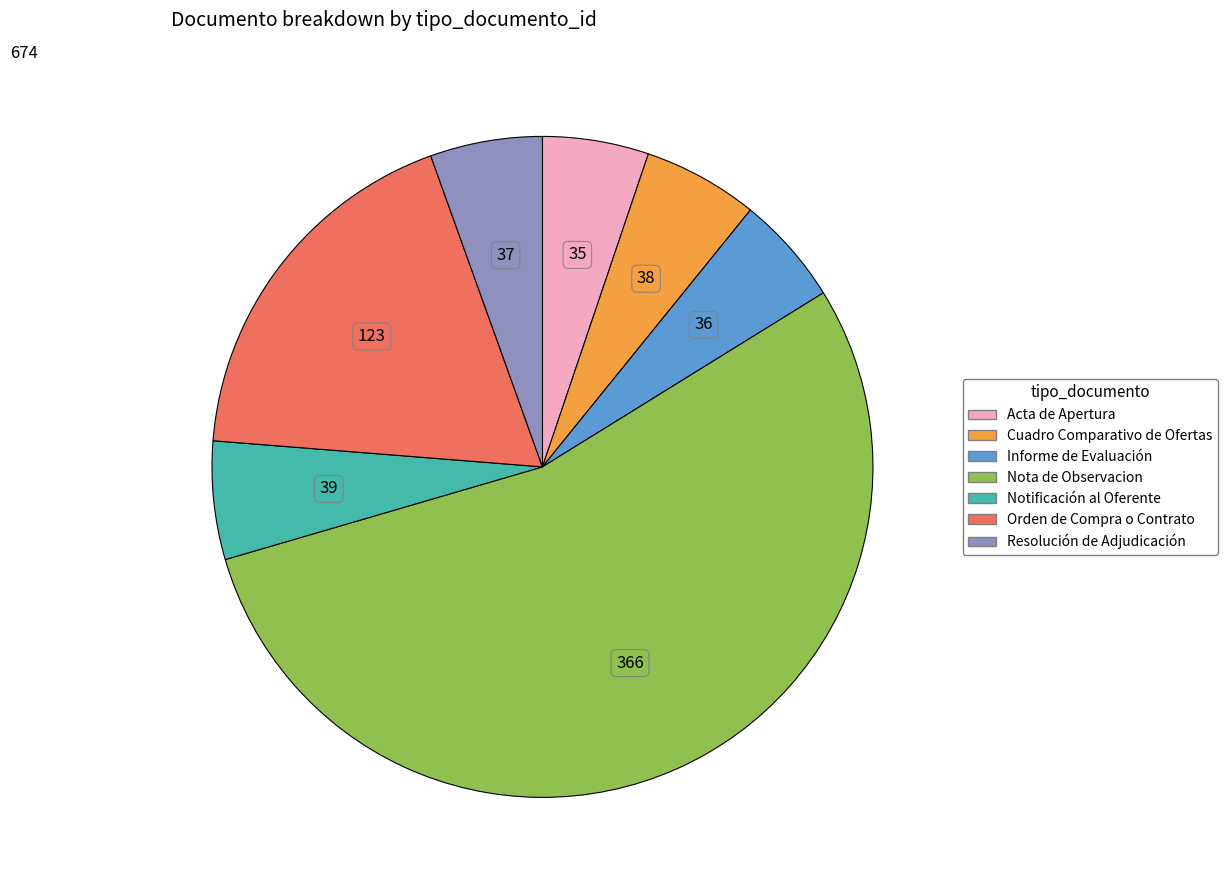

Do Resolución de Adjudicación and Informe de Evaluación together represent more than half of the pie?

No